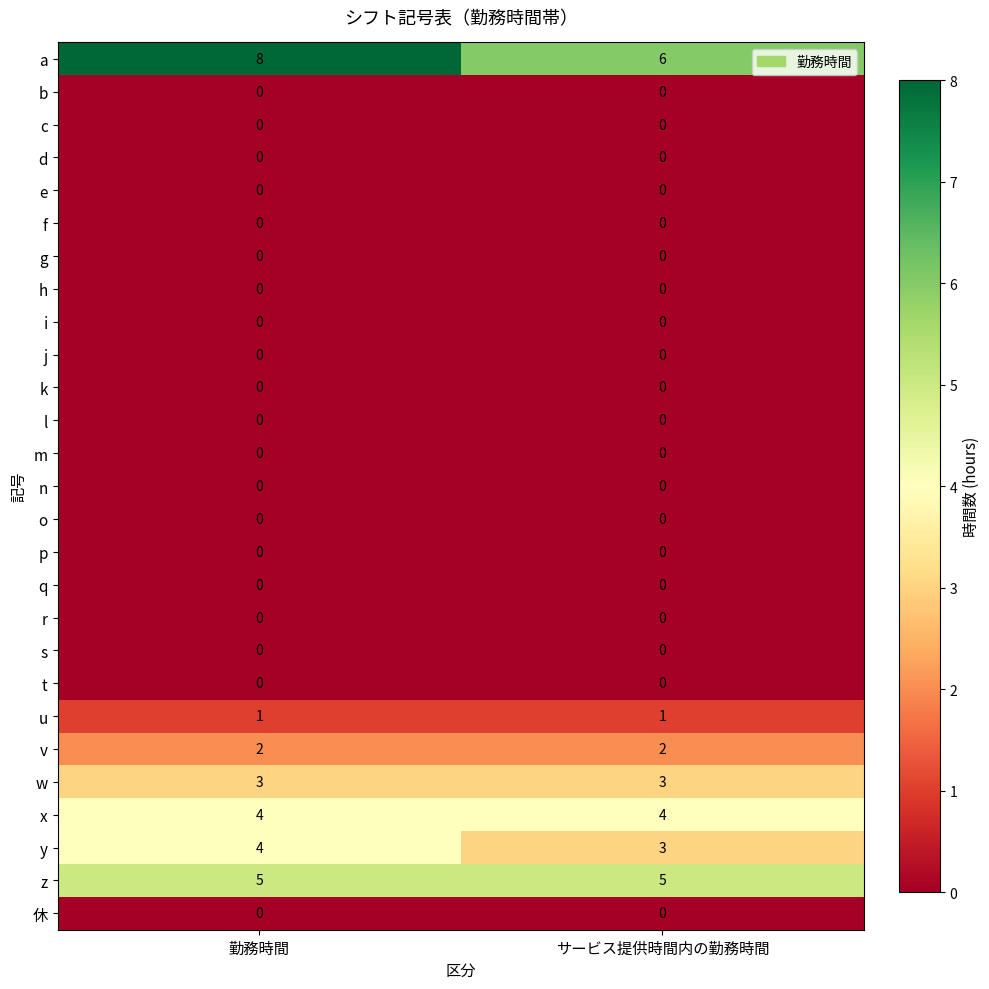

Which series has the widest spread of values?

a